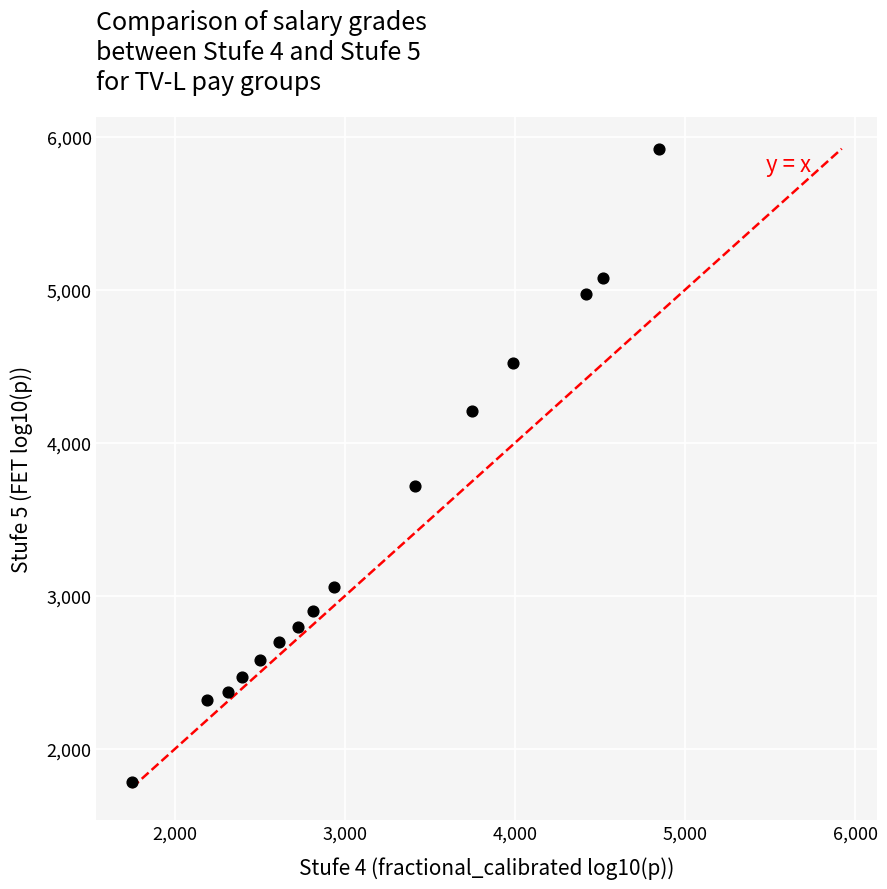

What is the range of Y values (max minus min)?

4141.1